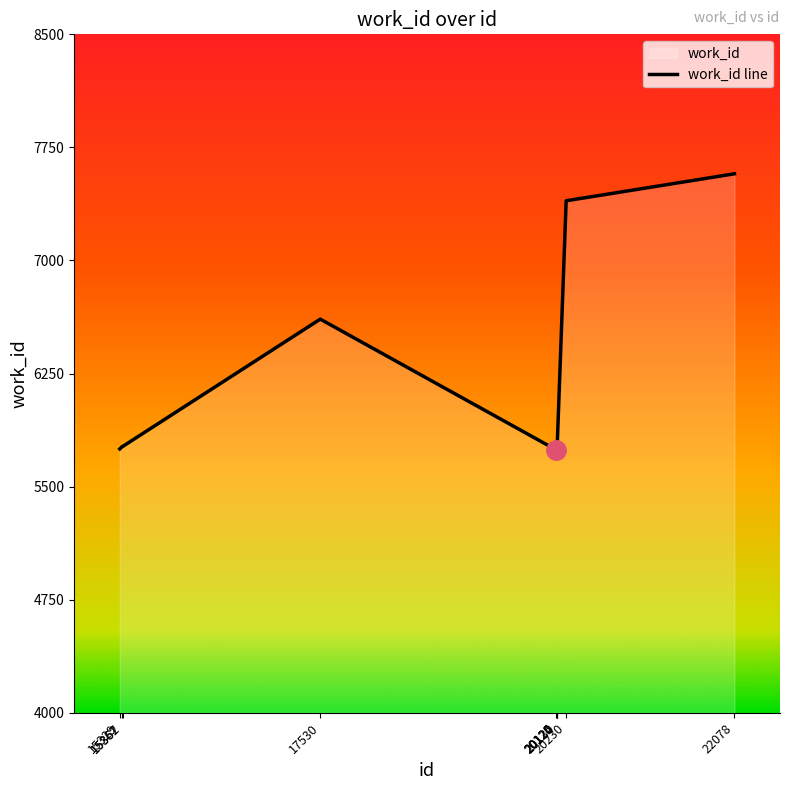

How many data points does each series have?

10